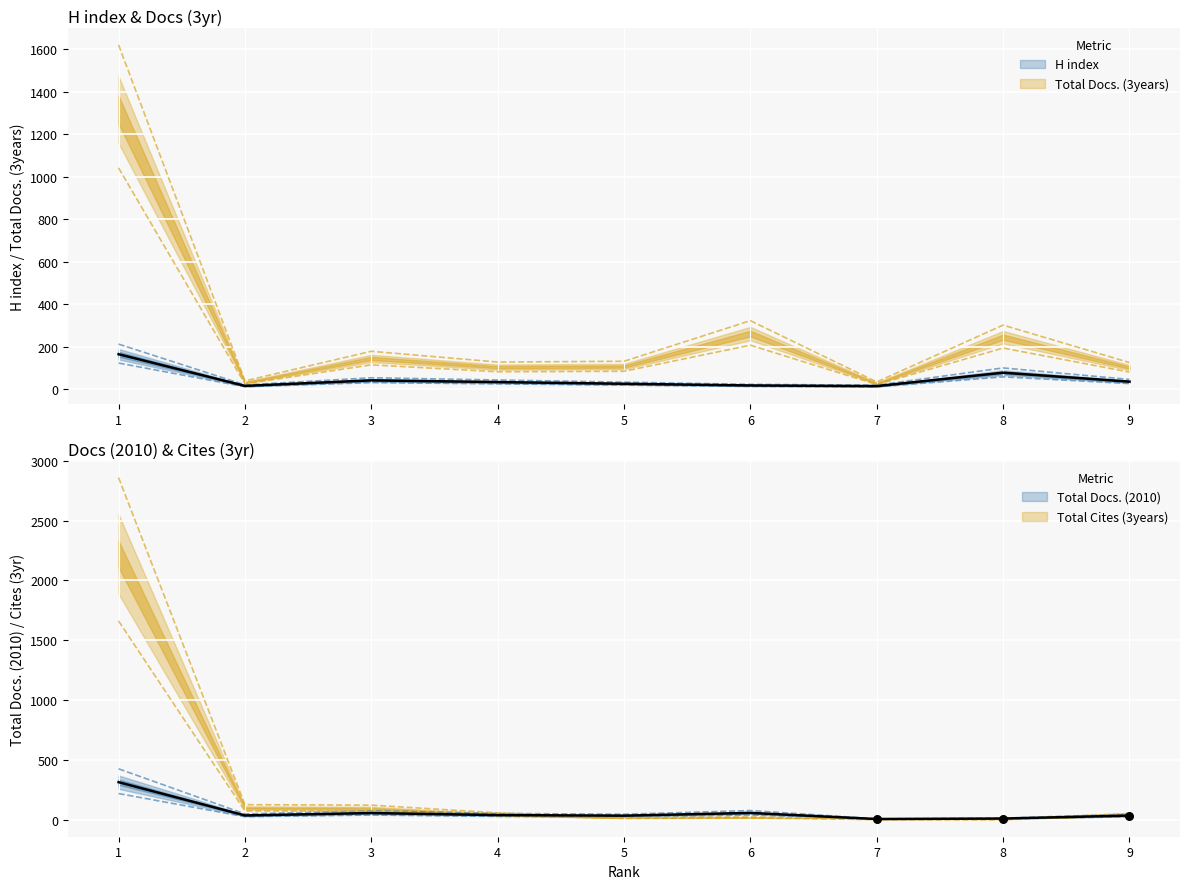

Which series has the largest Y range (max minus min)?

Total Cites (3years)